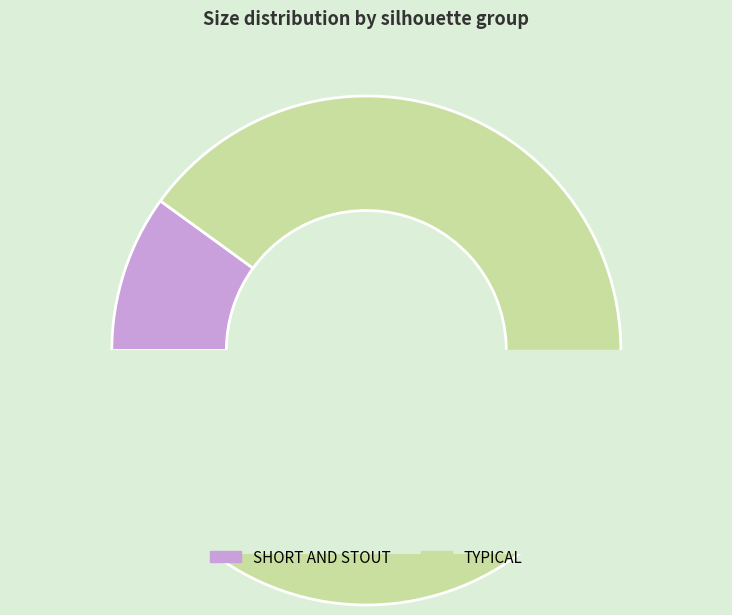

The TYPICAL 60 slice represents 2% of the pie. True or false?

False